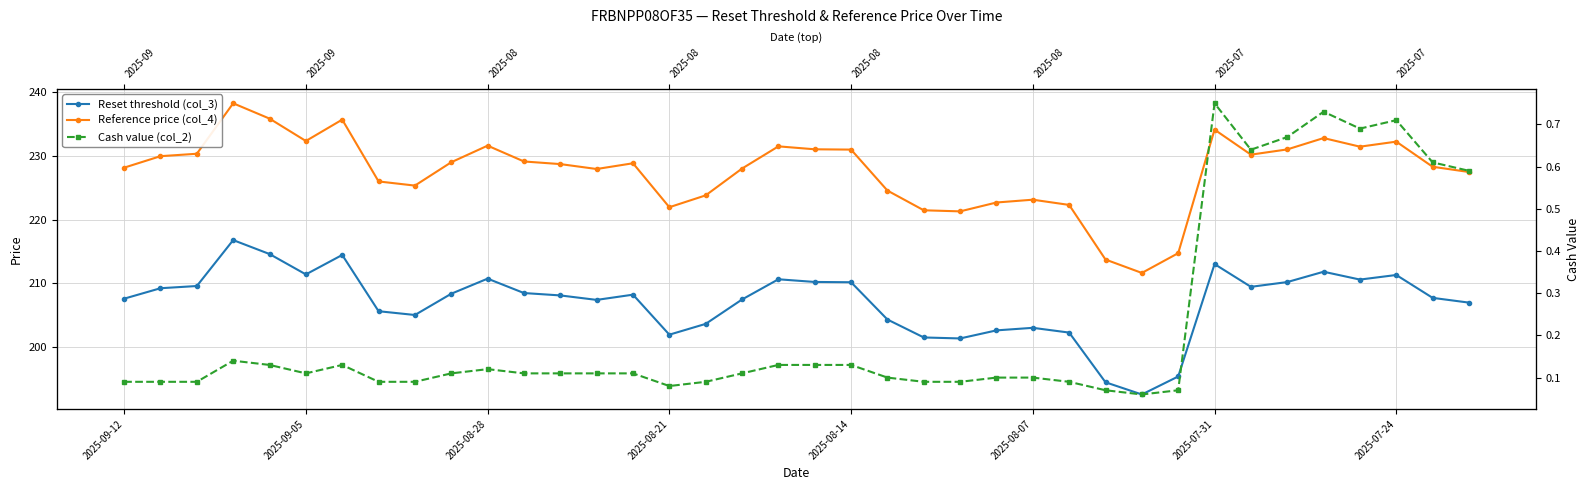

At which label does Reference price (col_4) first exceed 228?

2025-09-12